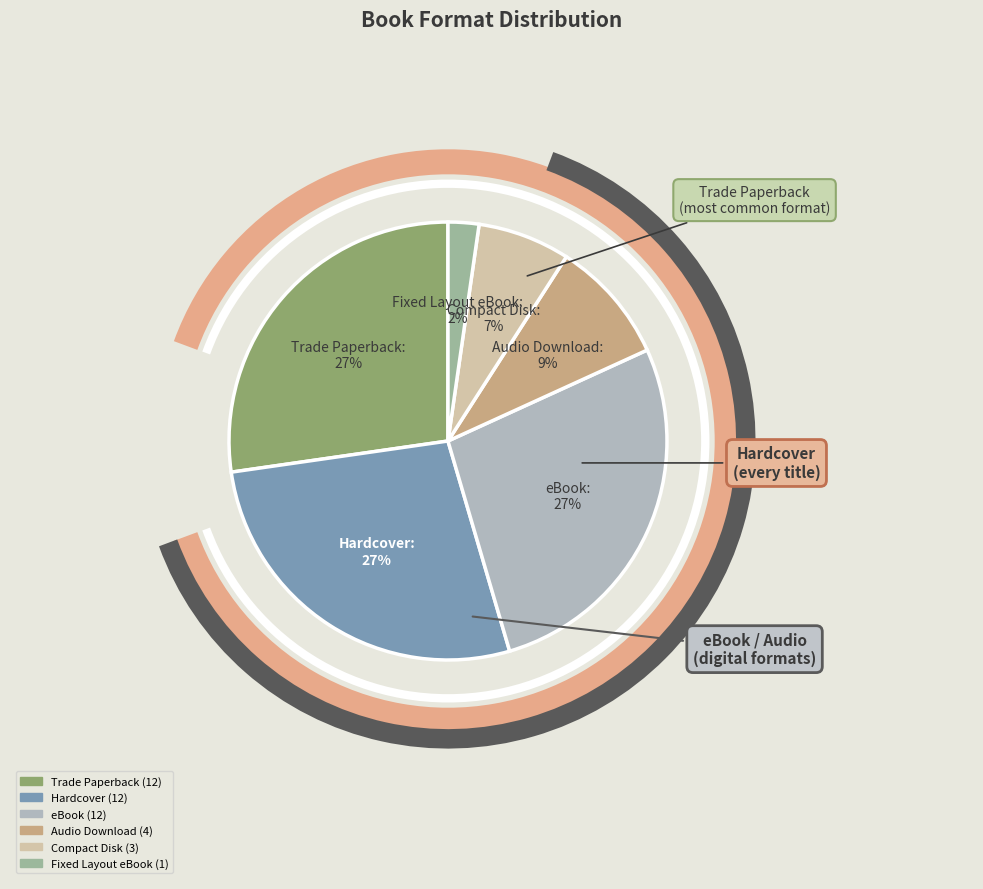

Which category has the smallest portion of the pie?

Fixed Layout eBook